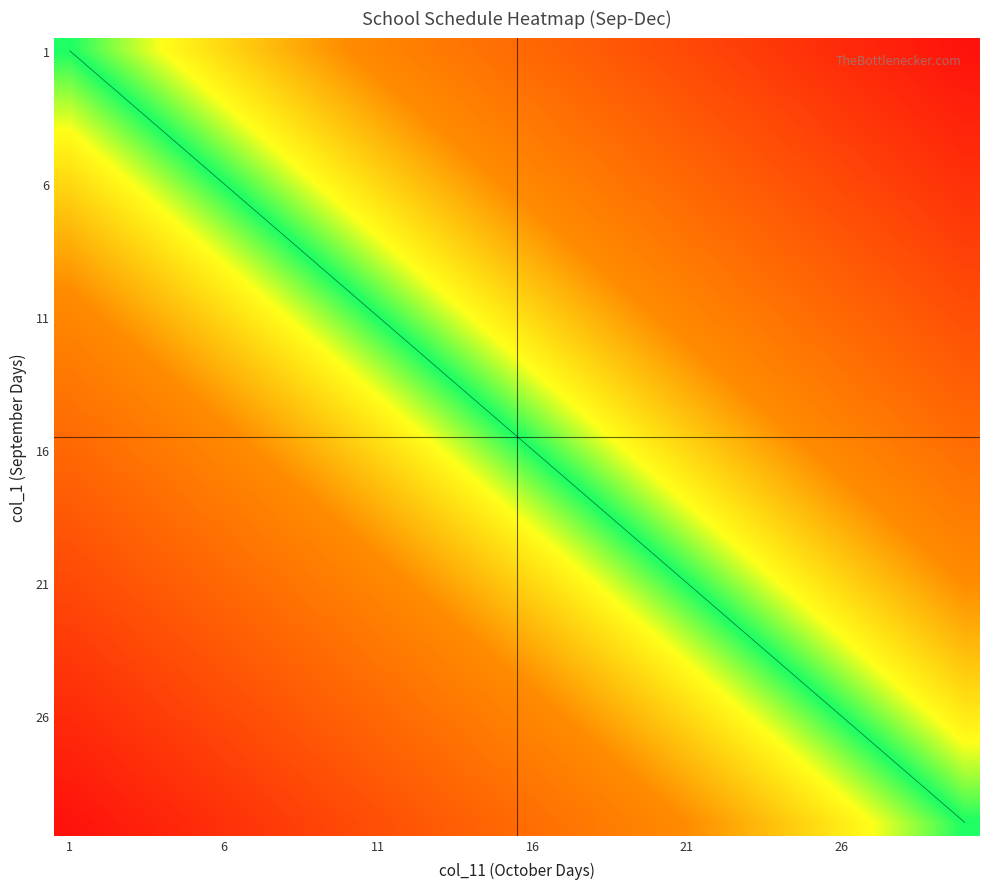

At which category is the sum across all series the highest?

1